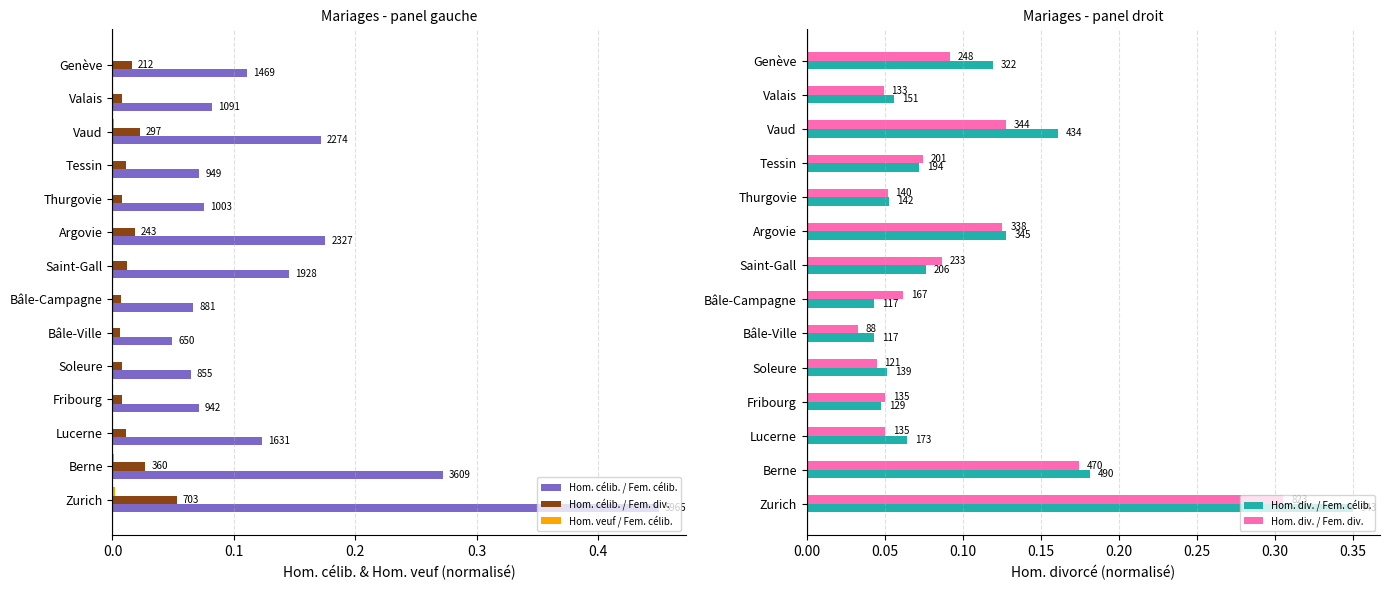

At how many categories does at least one series exceed 0?

14